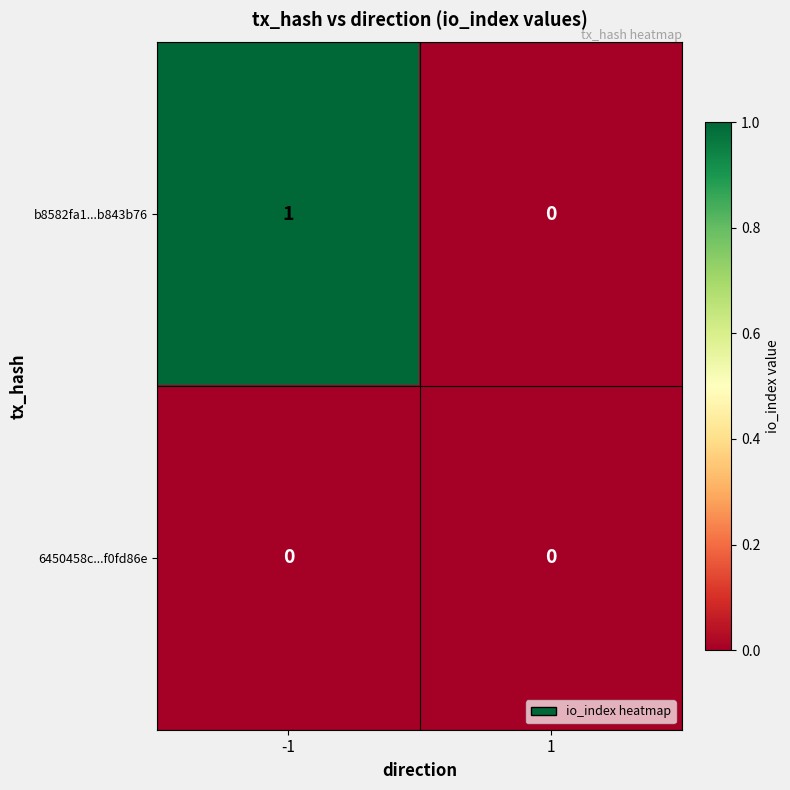

At which category is the sum across all series the highest?

-1